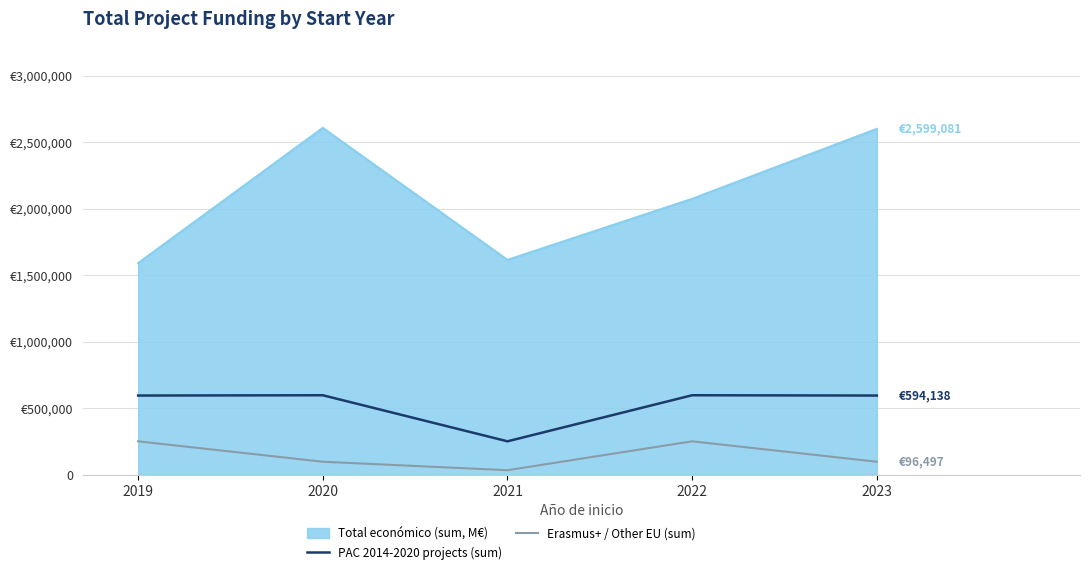

What is the minimum value shown in the chart?

32816